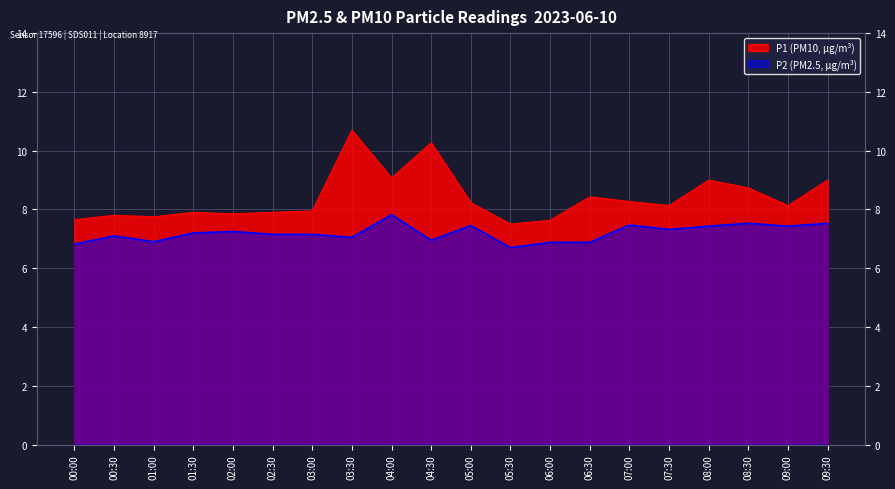

Which series has the largest total across all categories?

P1